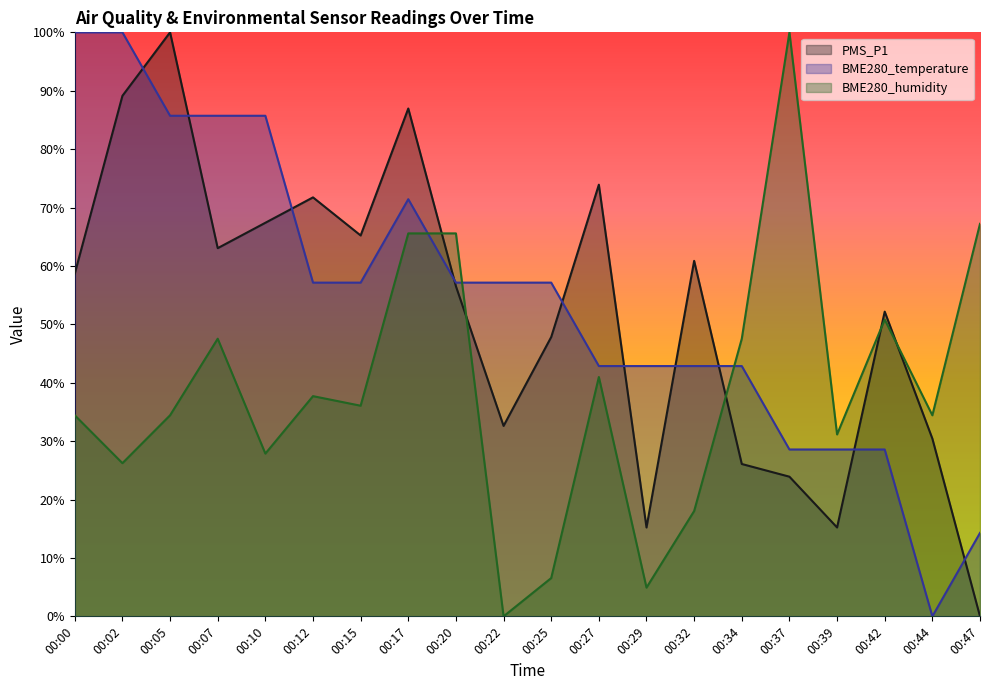

At how many categories does at least one series exceed 0?

20